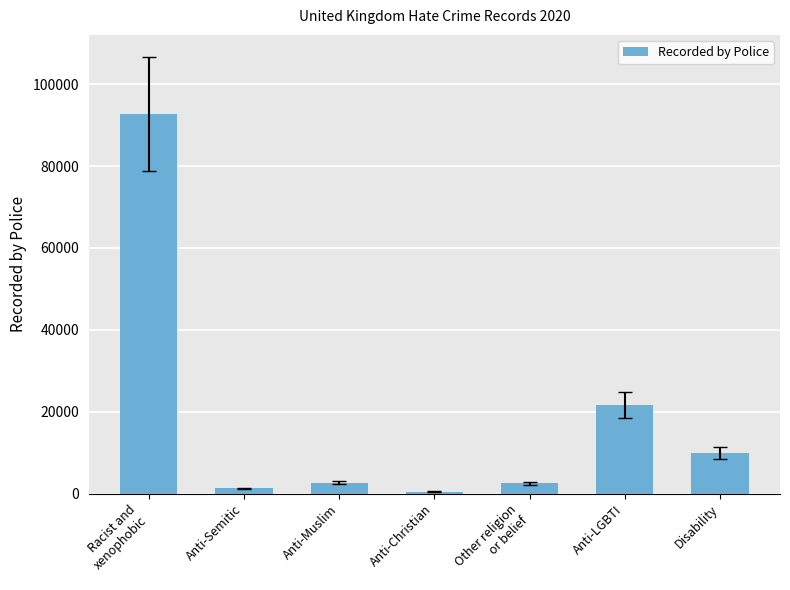

Approximately how many times larger is the value at Anti-LGBTI compared to Anti-Christian?

41.6